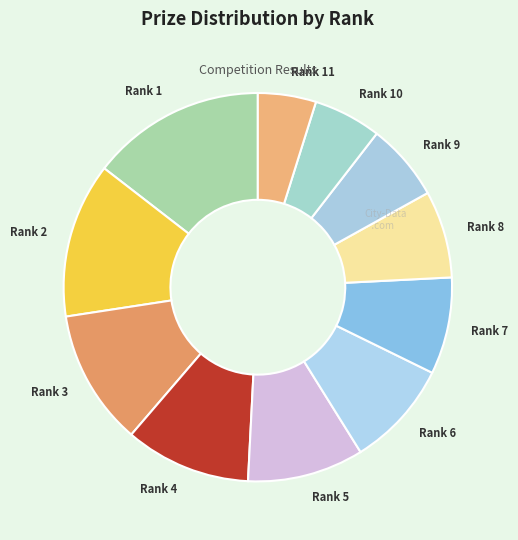

How many slices are in this pie chart?

11